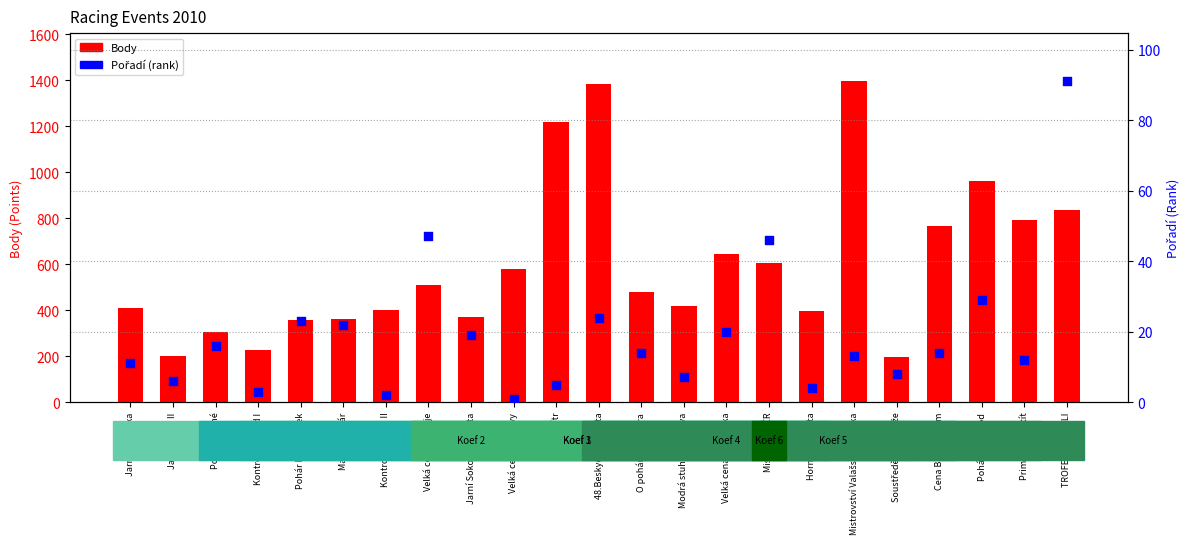

Which series has the largest total across all categories?

Body